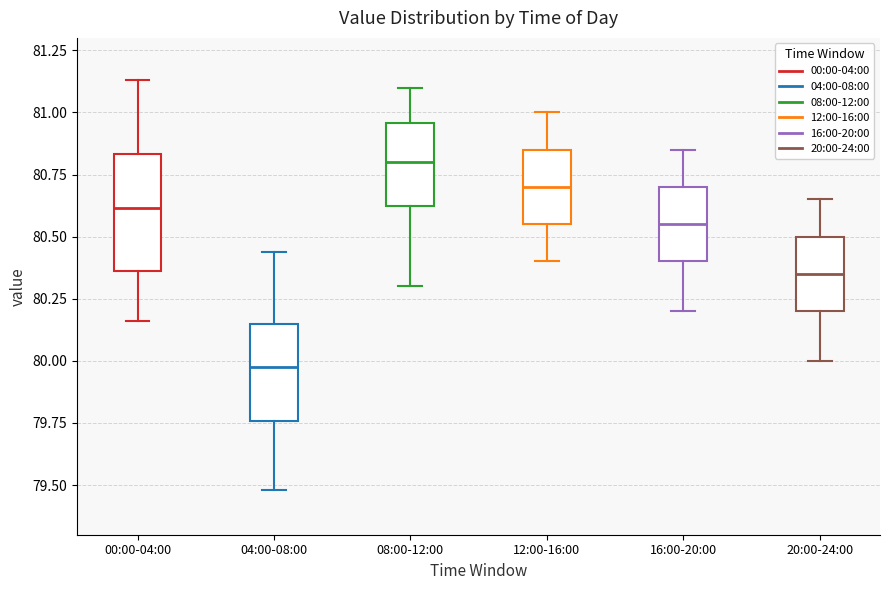

Which box is the tallest, from its lower edge to its upper edge?

00:00-04:00